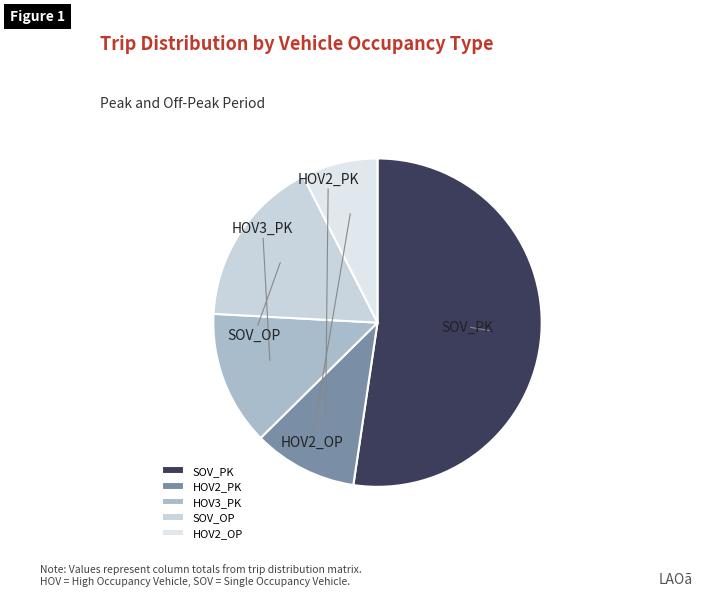

How many slices are in this pie chart?

5